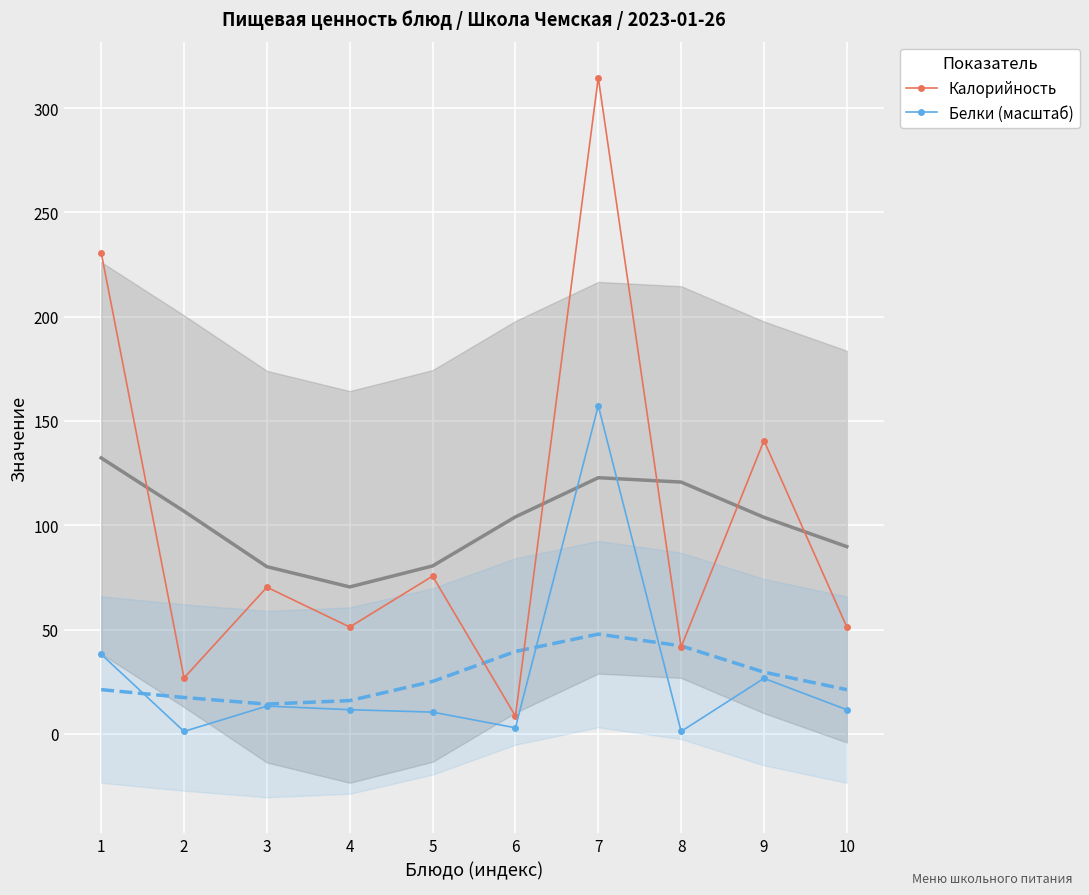

Which series changed the most between 7 and 10?

Калорийность